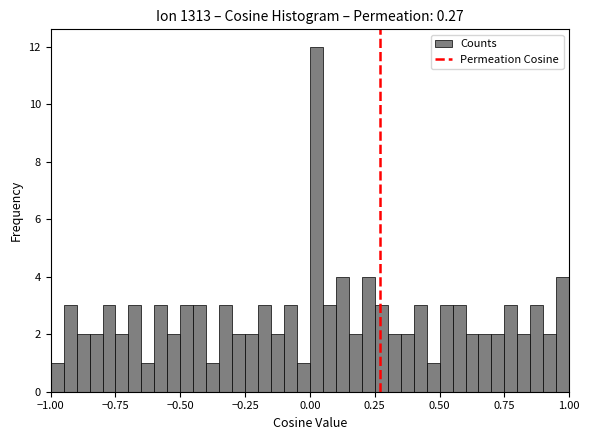

Read against the x-axis, roughly where is the centre of the tallest bar?

0.05